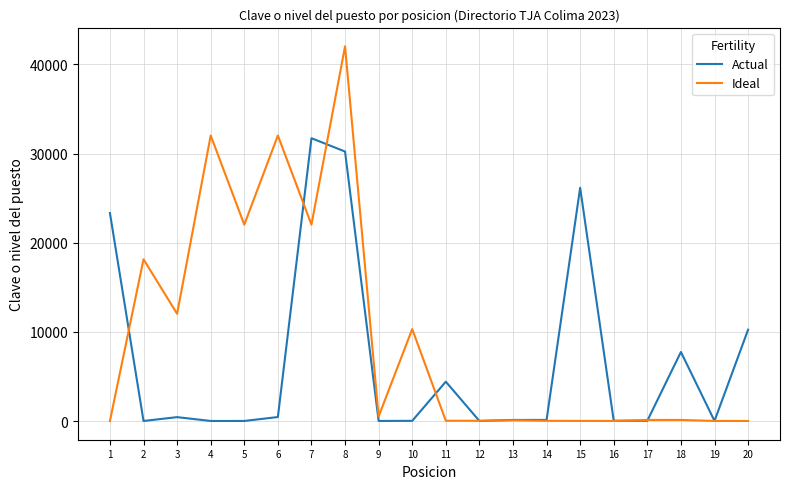

The value of Ideal at 3 is 12023. True or false?

True